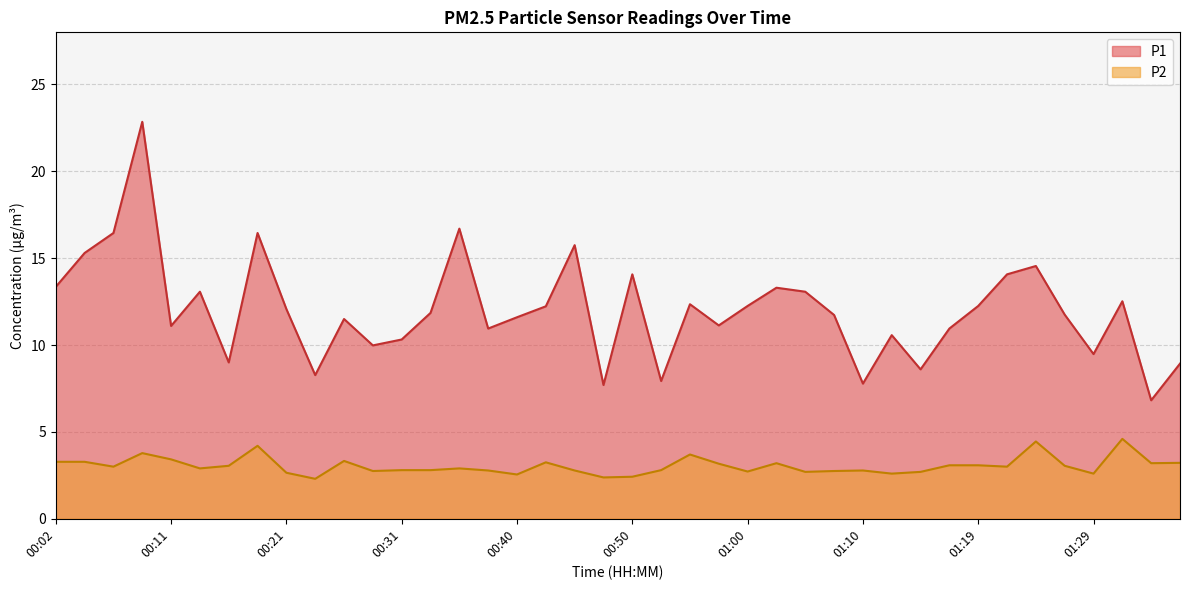

Rank the series at 00:53 from lowest to highest value.

P2, P1